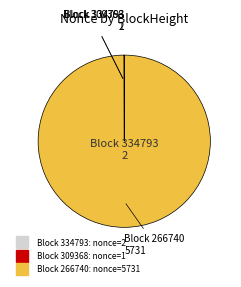

Is there a majority slice in this chart?

Yes